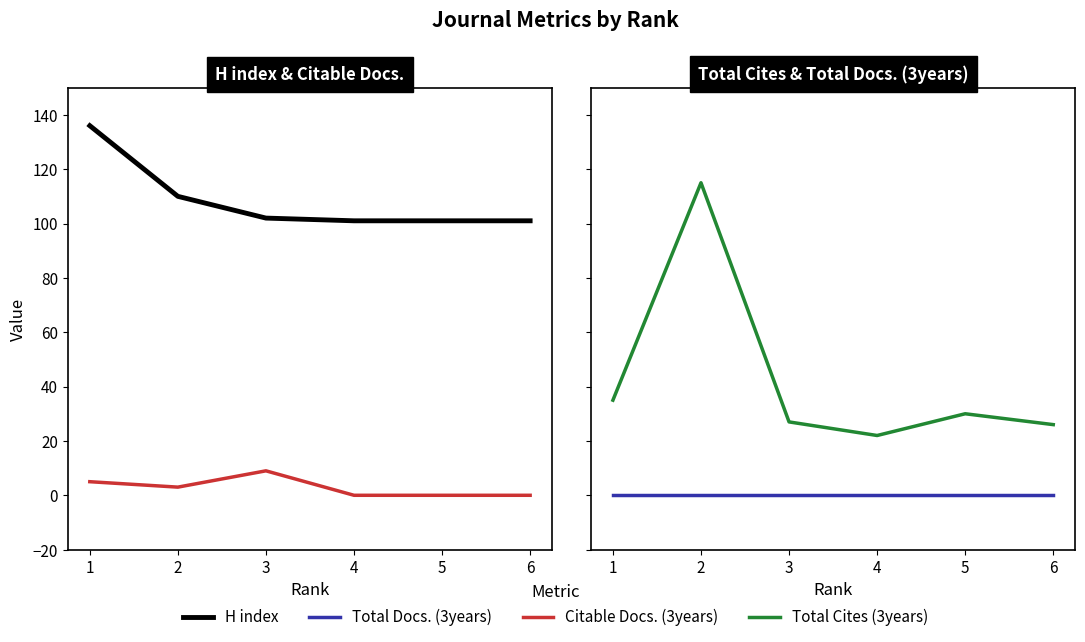

What is the lowest value of the Total Cites (3years) series?

22